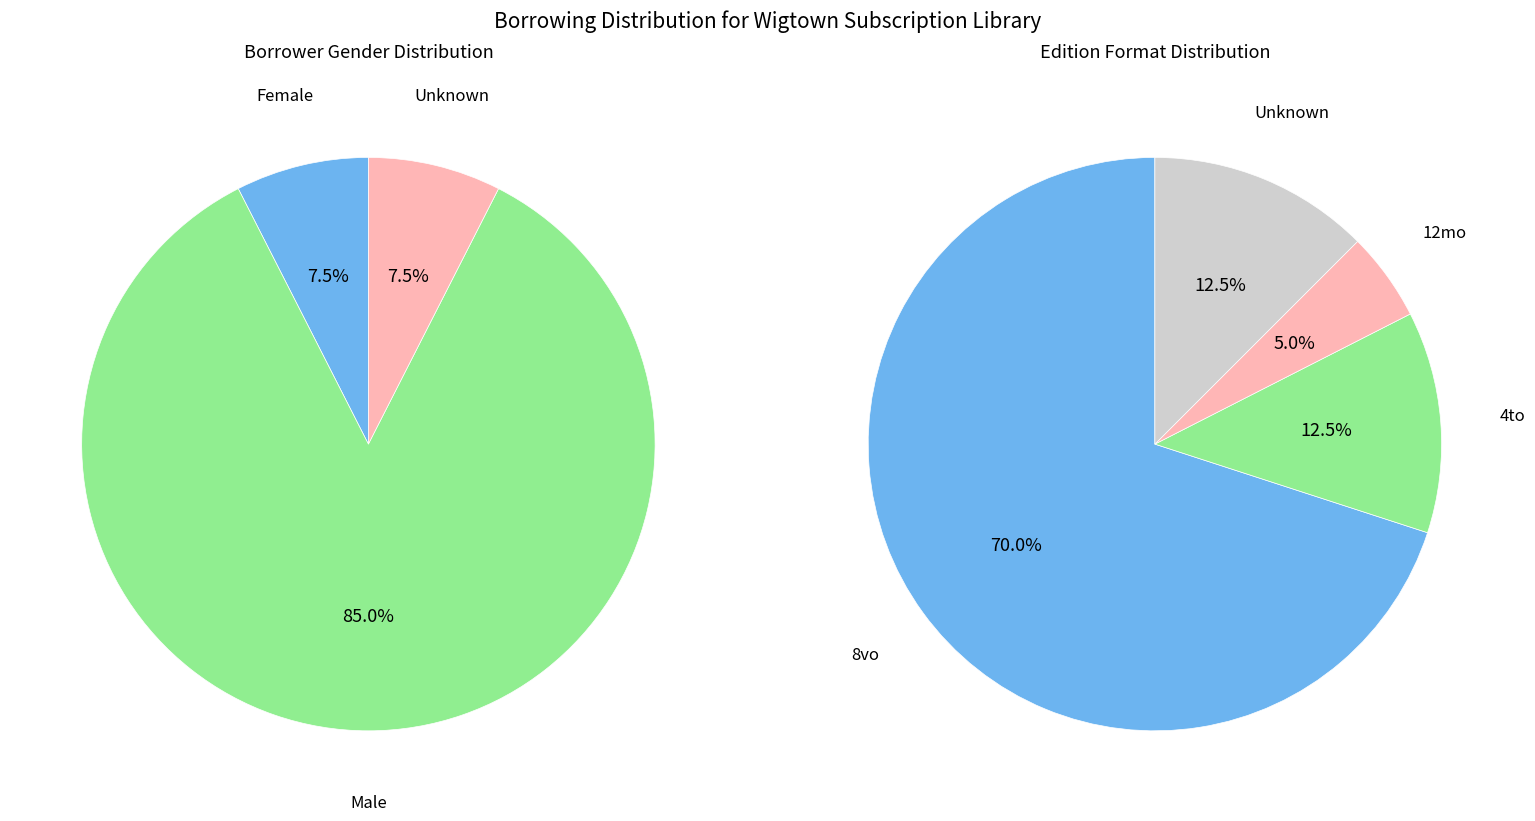

To the nearest percent, what is the average slice percentage?

33%